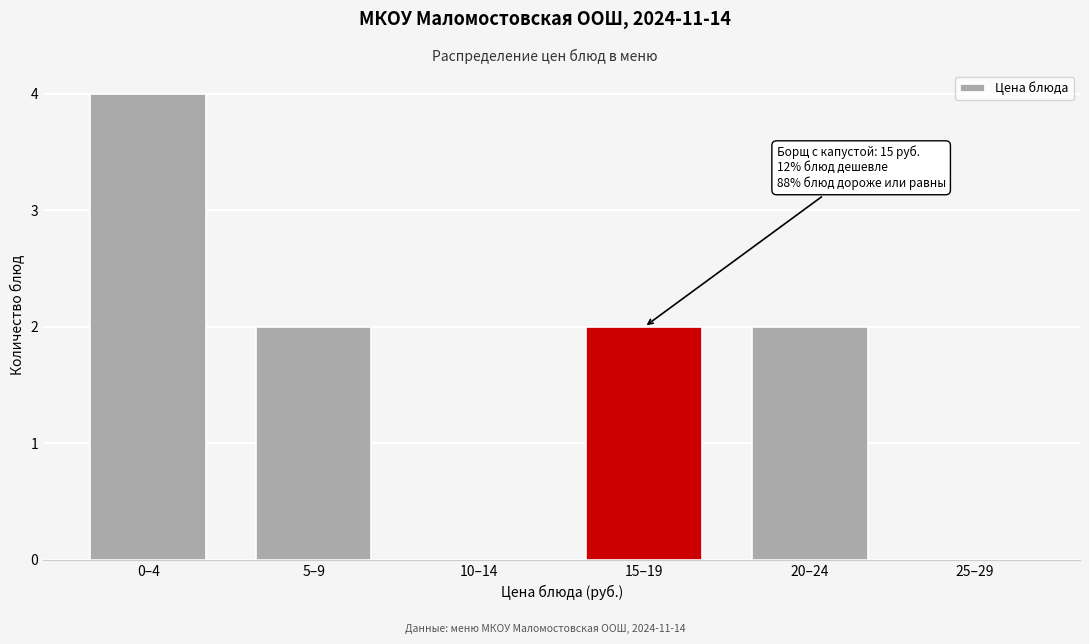

Reading left to right, transcribe all the data shown in this chart.

0–4=4	5–9=2	10–14=0	15–19=2	20–24=2	25–29=0